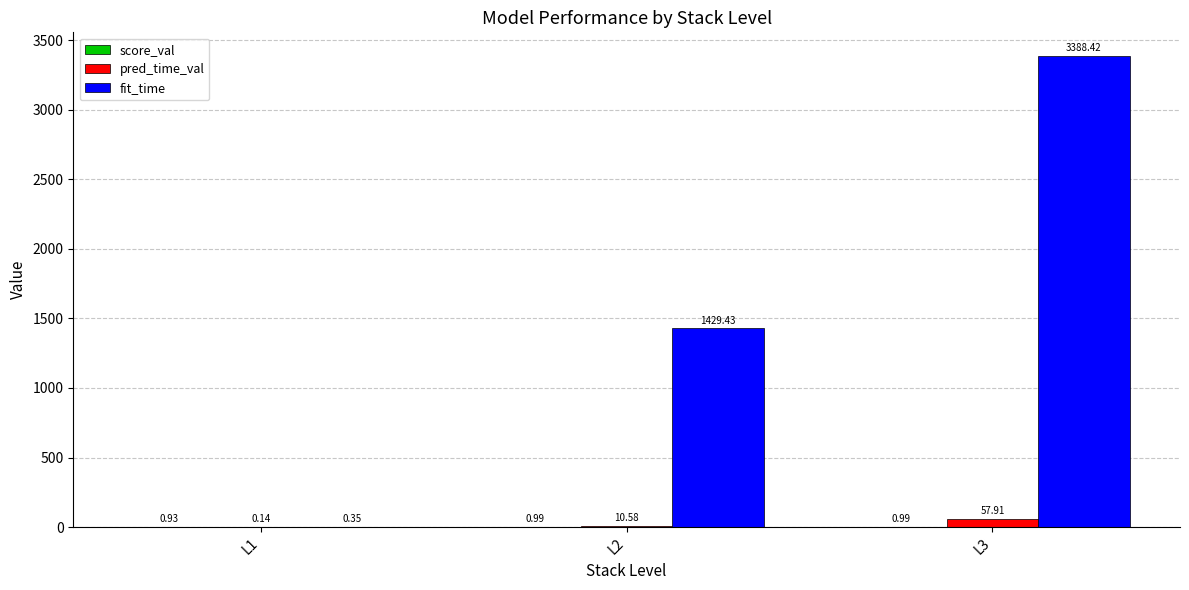

What is the sum of the pred_time_val values at L1 and L3?

58.0